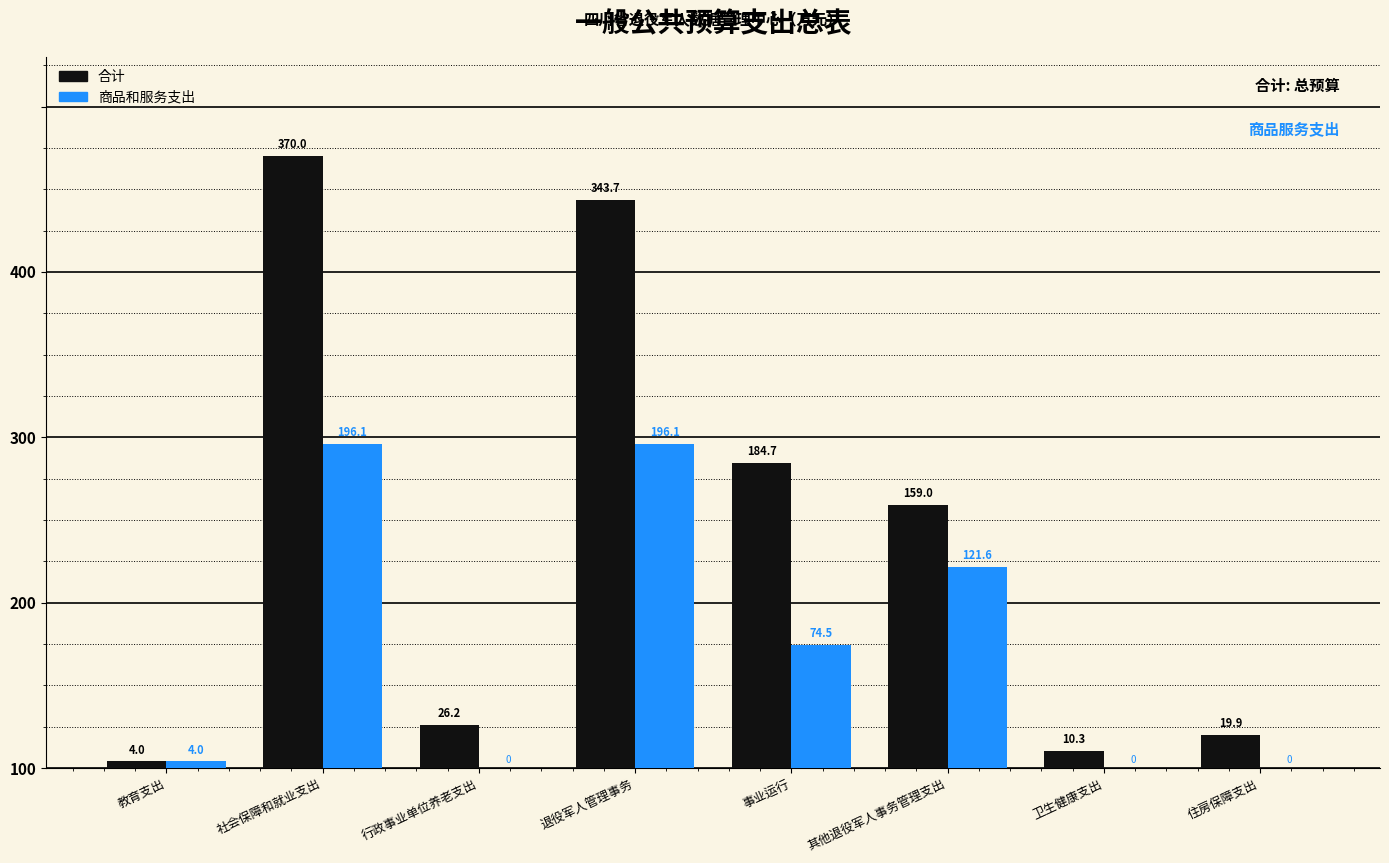

What is the label of the 8th bar from the right?

教育支出